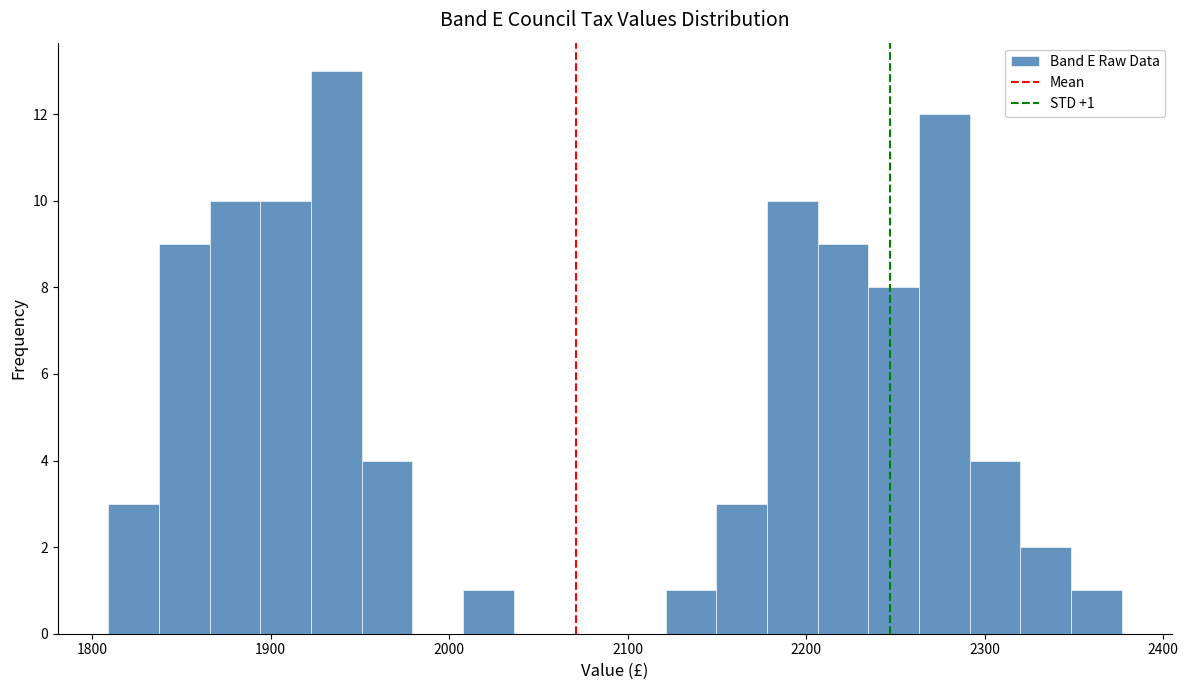

Around what value on the x-axis is the tallest bar? Give the approximate position of its centre, as read against the axis.

1940